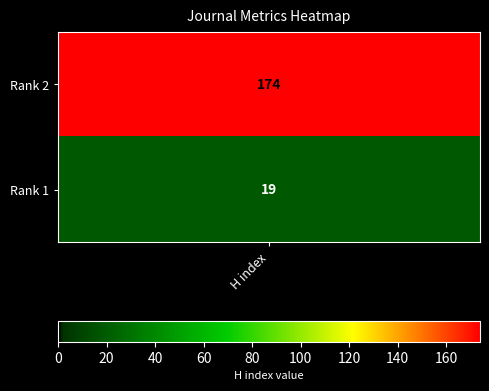

The value at Acta medica academica is 11. True or false?

False